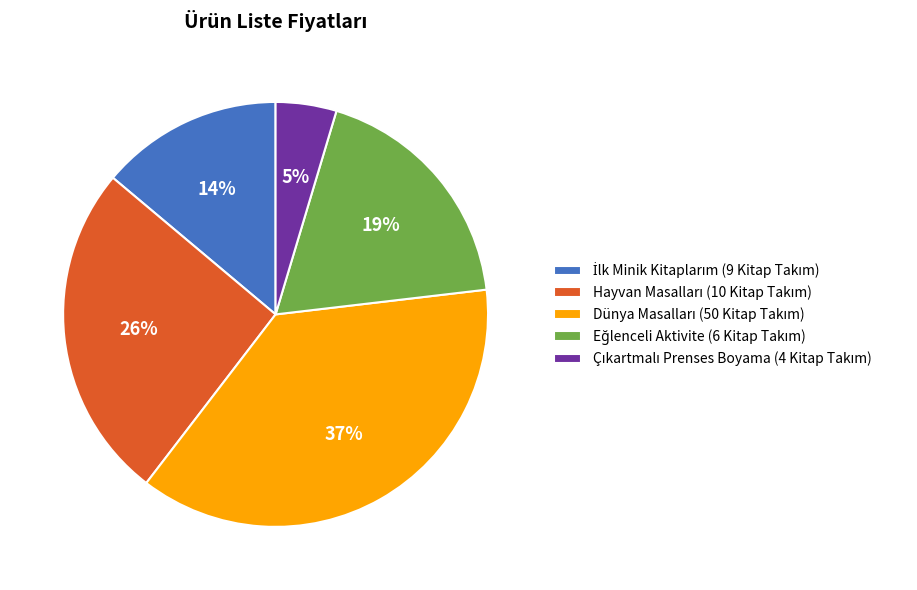

Does any single category account for the majority?

No